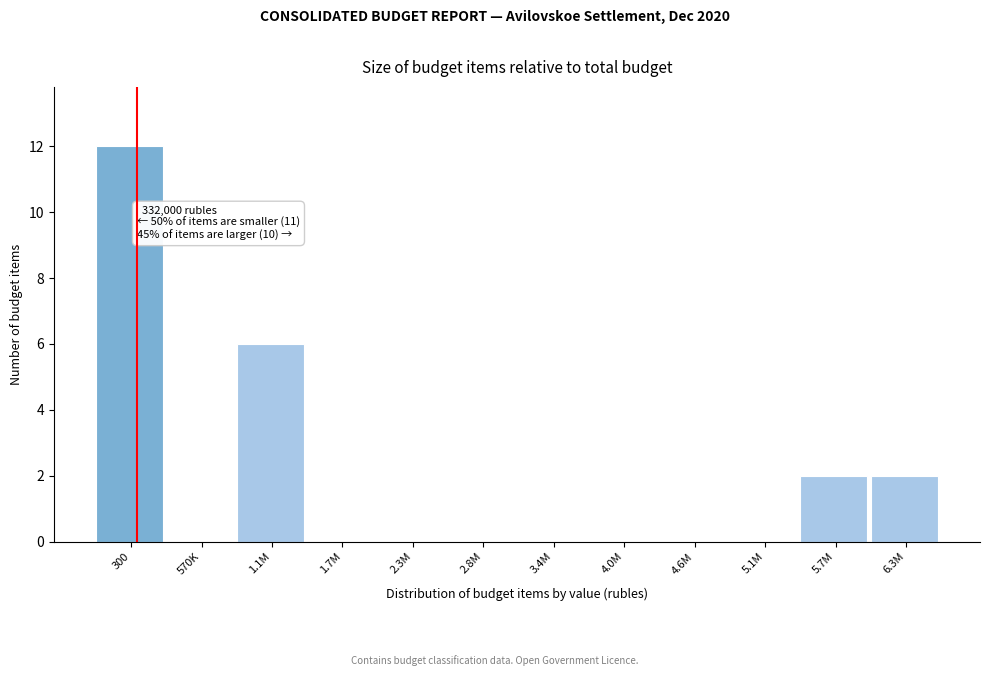

Reading left to right, extract all data points from this chart.

300=12	570K=0	1.1M=6	1.7M=0	2.3M=0	2.8M=0	3.4M=0	4.0M=0	4.6M=0	5.1M=0	5.7M=2	6.3M=2